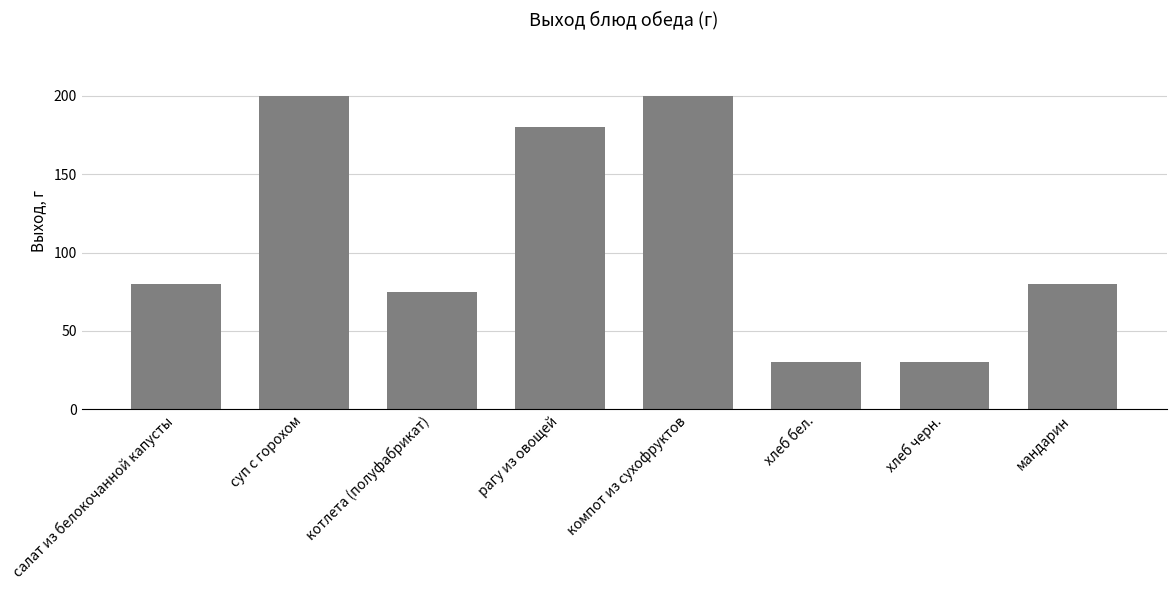

What is the smallest value displayed?

30